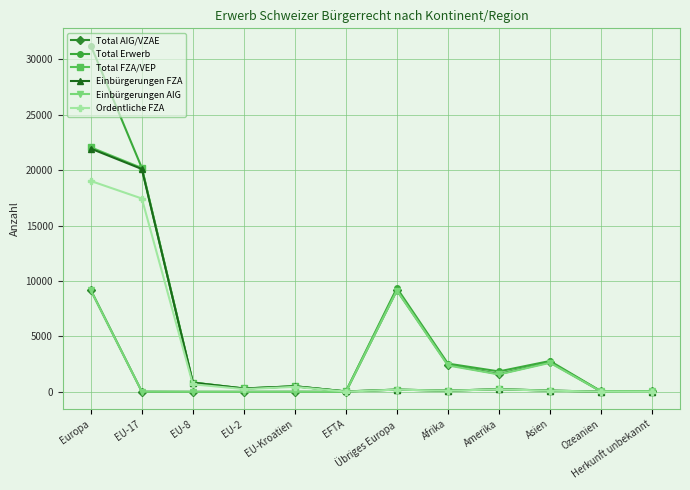

The Total Erwerb series shows 4396 at Afrika. True or false?

False